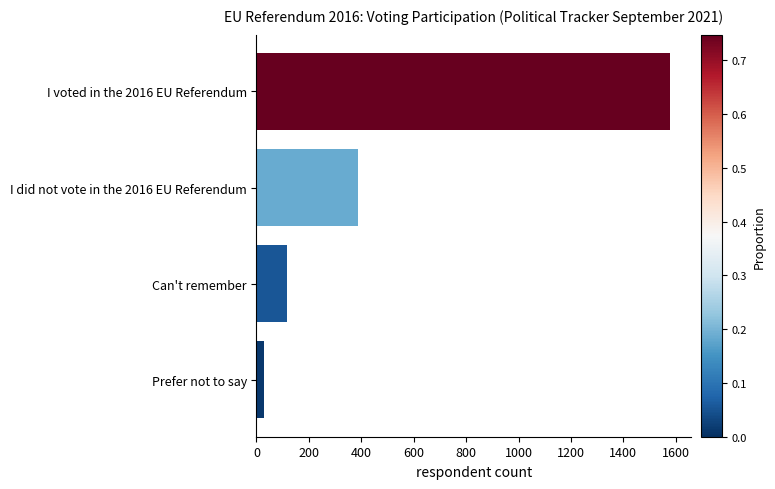

The value at I voted in the 2016 EU Referendum is 2783. True or false?

False